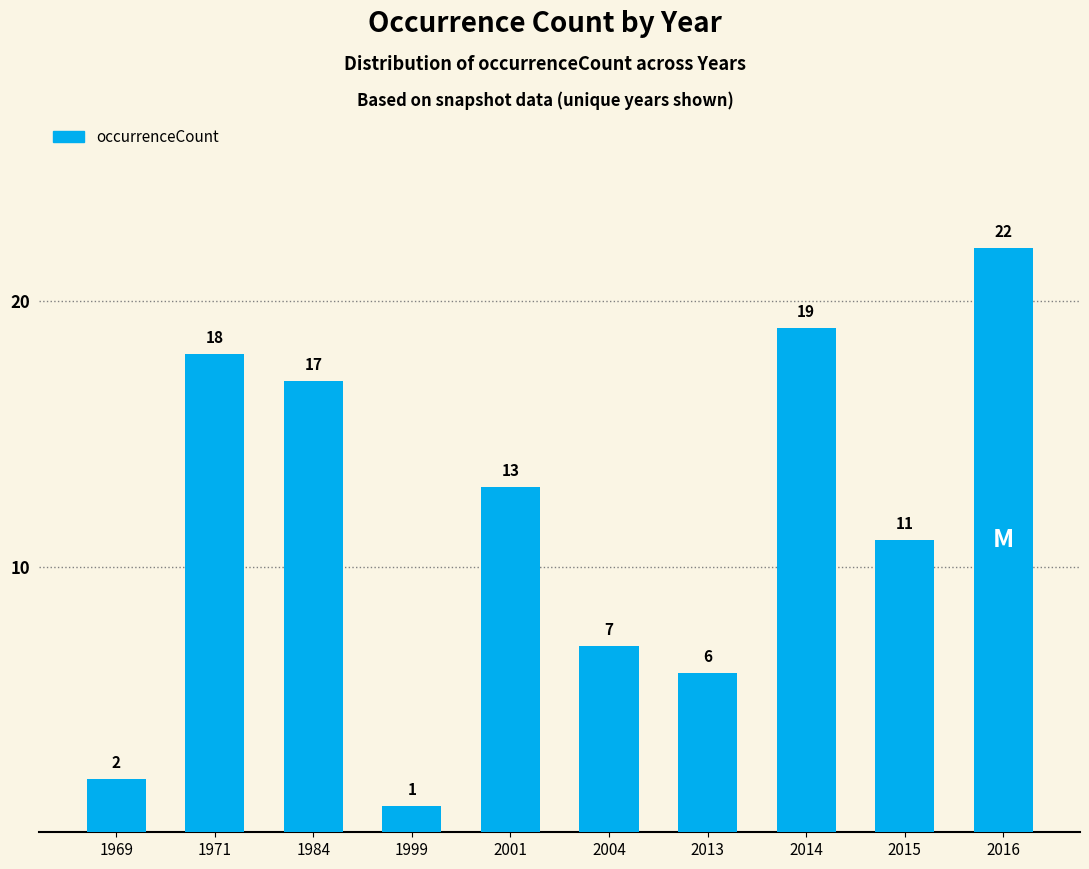

What is the ratio of the value at 2013 to the value at 2014?

0.3